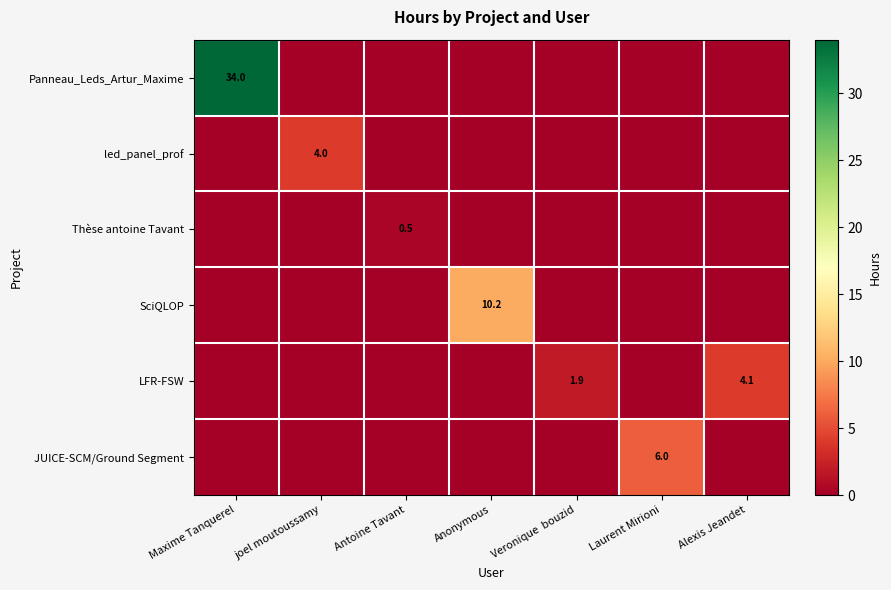

At which category does the chart reach its minimum across all series?

joel moutoussamy